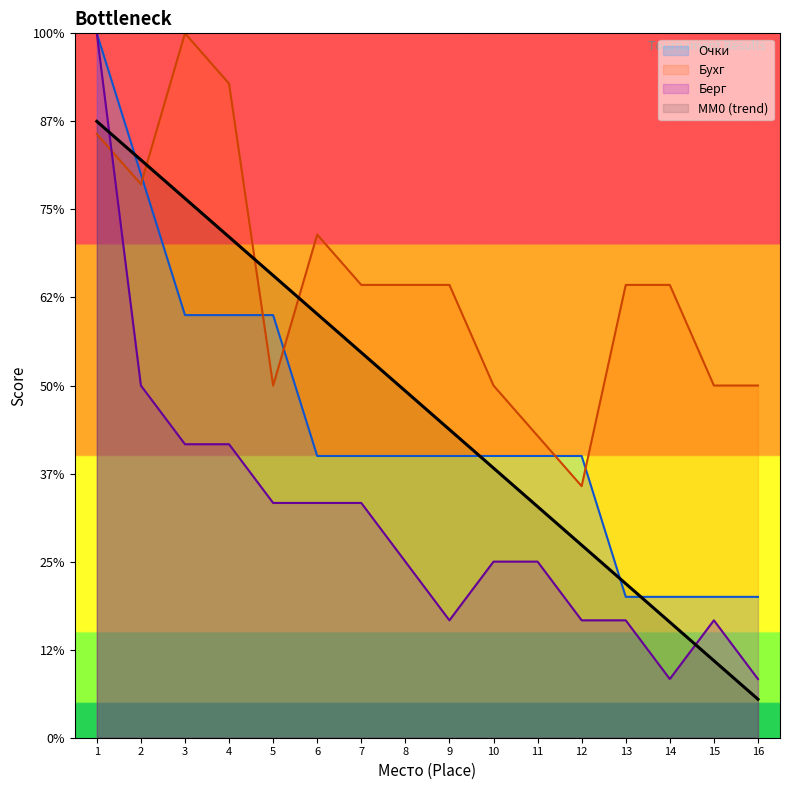

What is the average value of the Берг series?

4.9